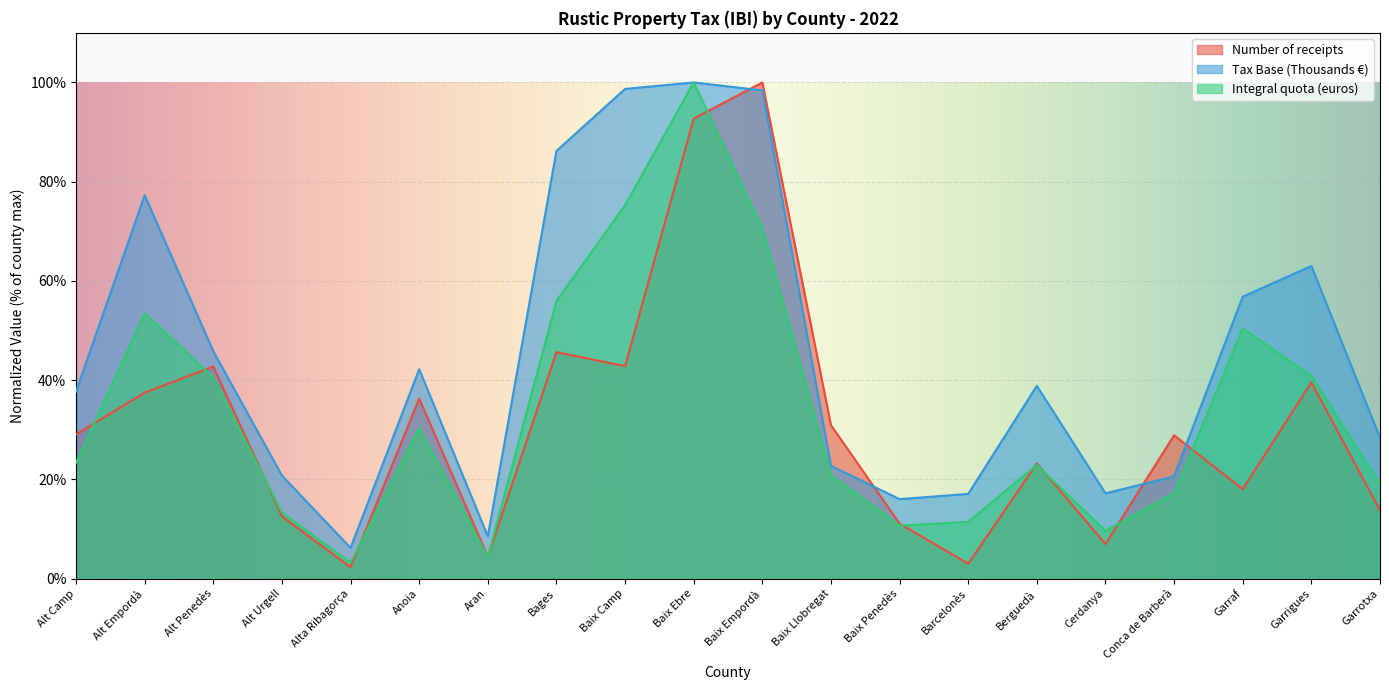

Between Alt Penedès and Alt Urgell, which series saw the biggest shift?

Number of receipts